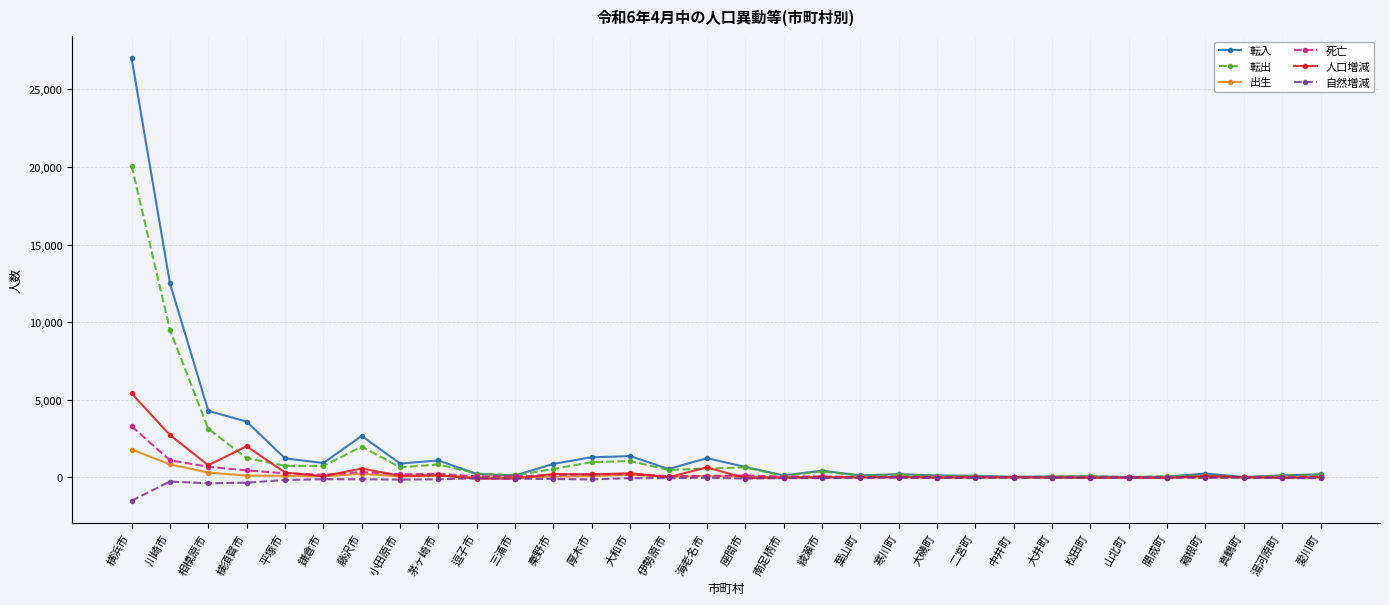

True or false: 出生 has more than 2 points higher than both neighbors.

True